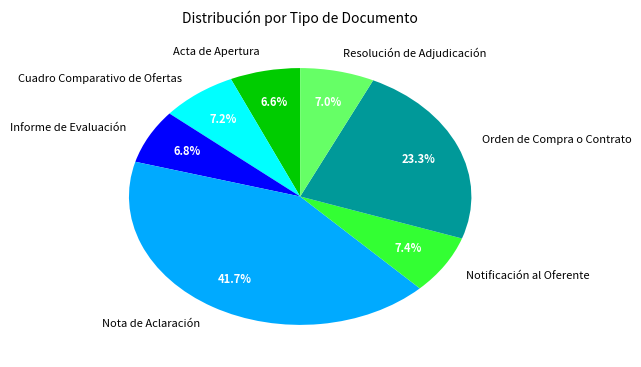

Is it true that Orden de Compra o Contrato is 23% of the pie?

True